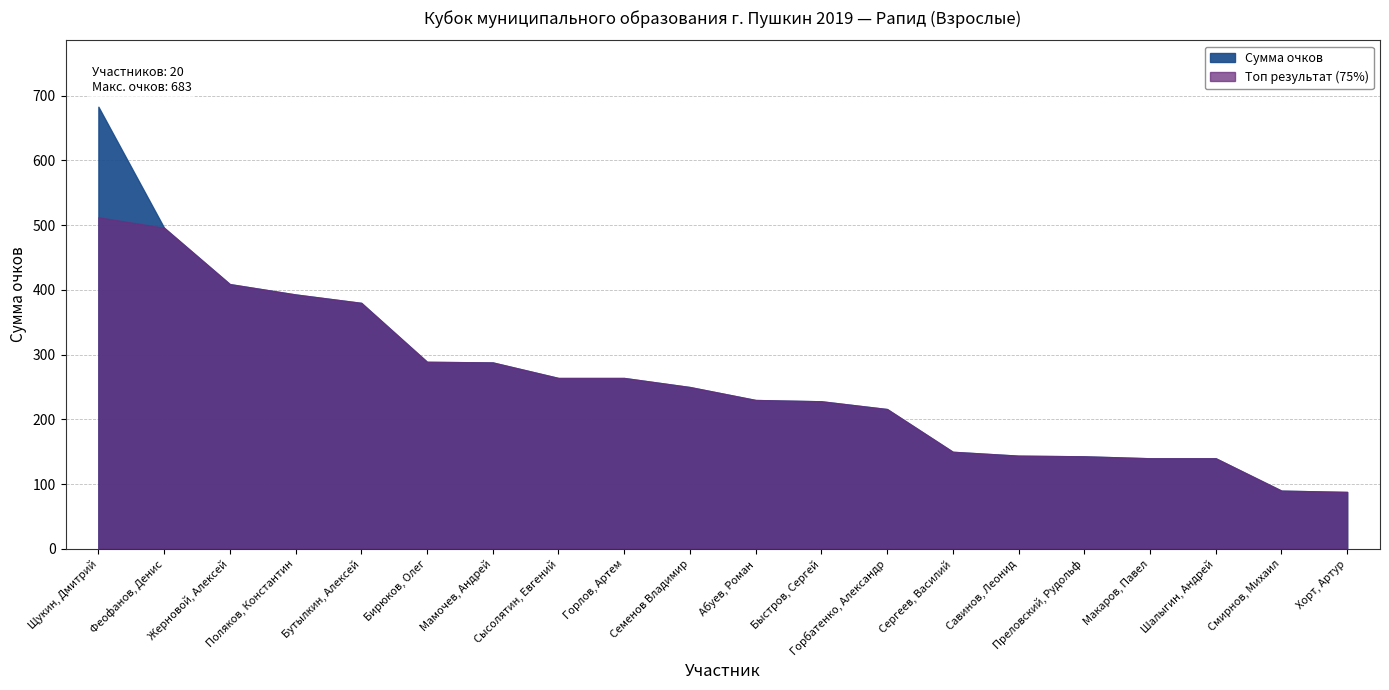

Is it true that the value at Абуев, Роман is 230?

True